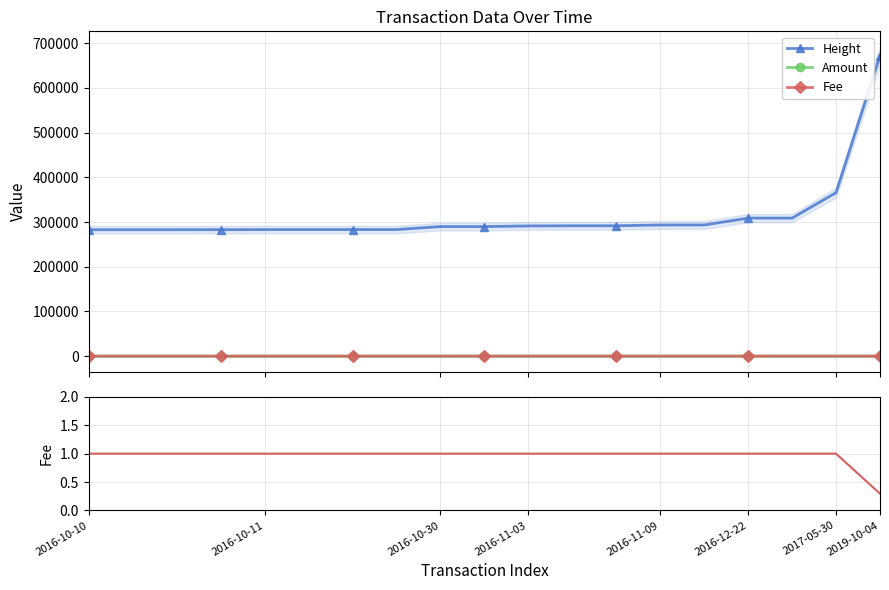

The value of Amount at 2016-12-22 is 8.0. True or false?

False